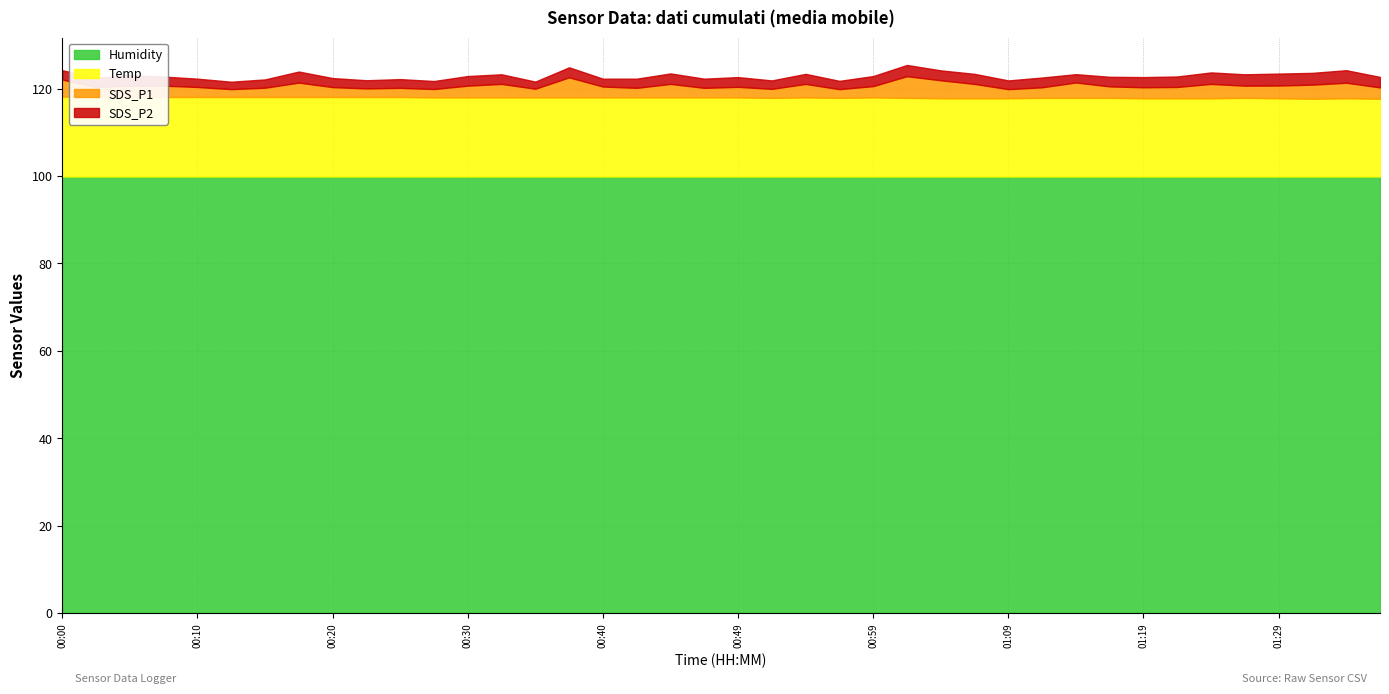

Count the number of data series in this chart.

4